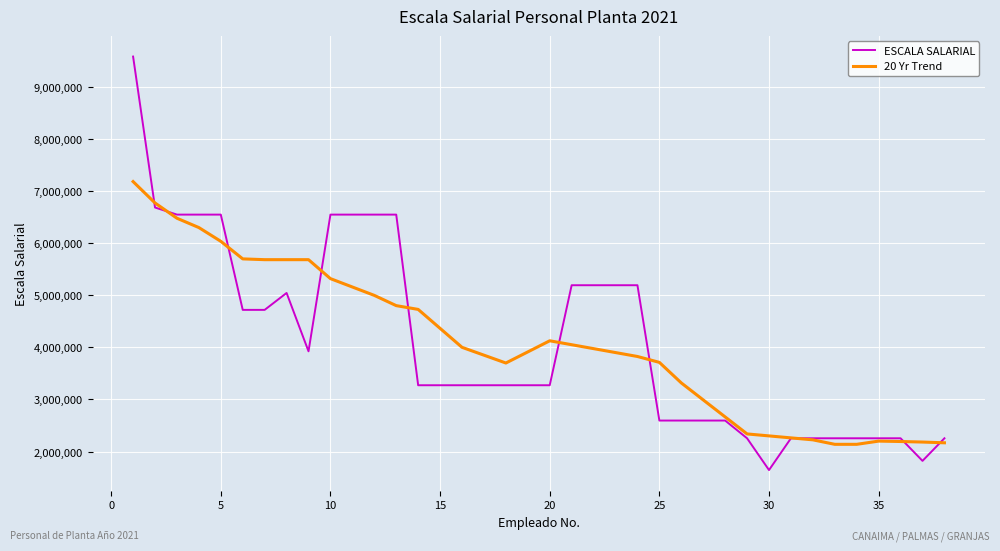

List the series in order of their peak value, highest first.

ESCALA SALARIAL, 20 Yr Trend